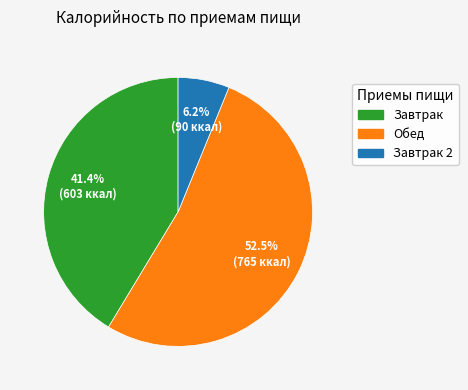

Is there a majority slice in this chart?

Yes